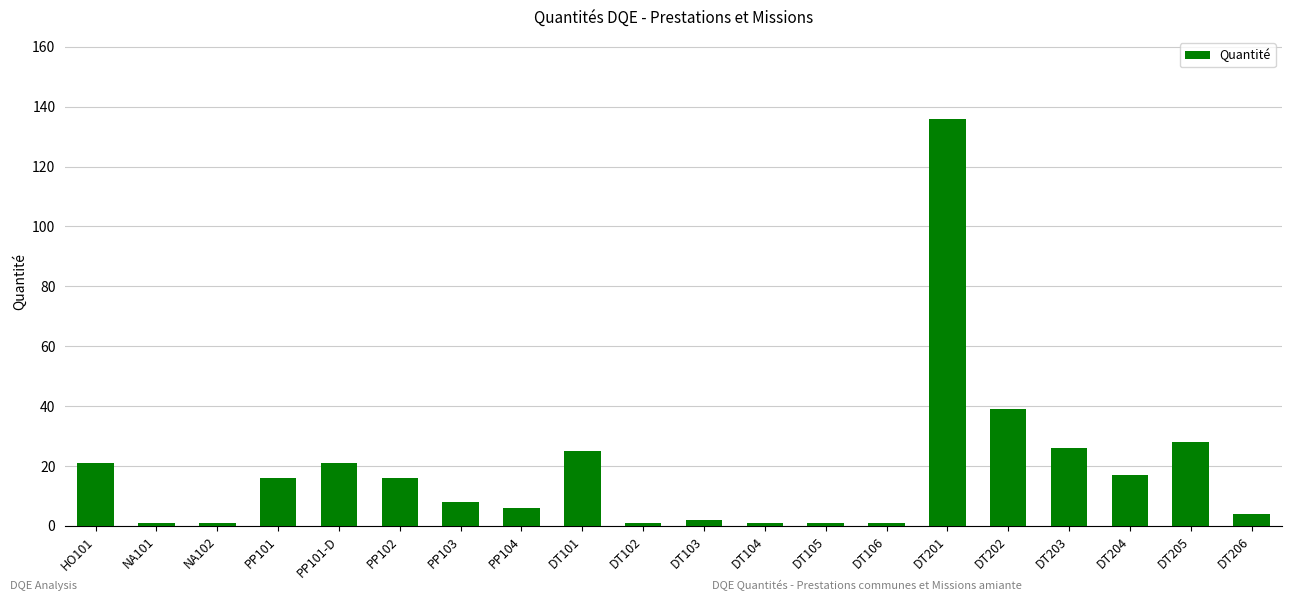

Where is the data nearest to the value 68?

DT202